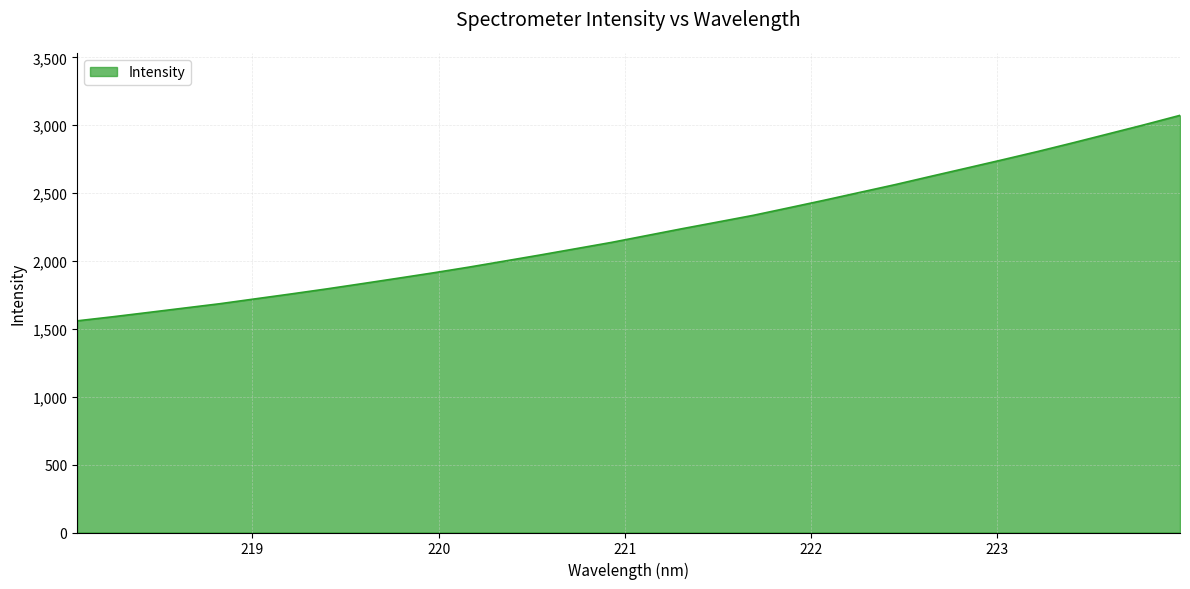

What is the minimum value shown in the chart?

1559.1